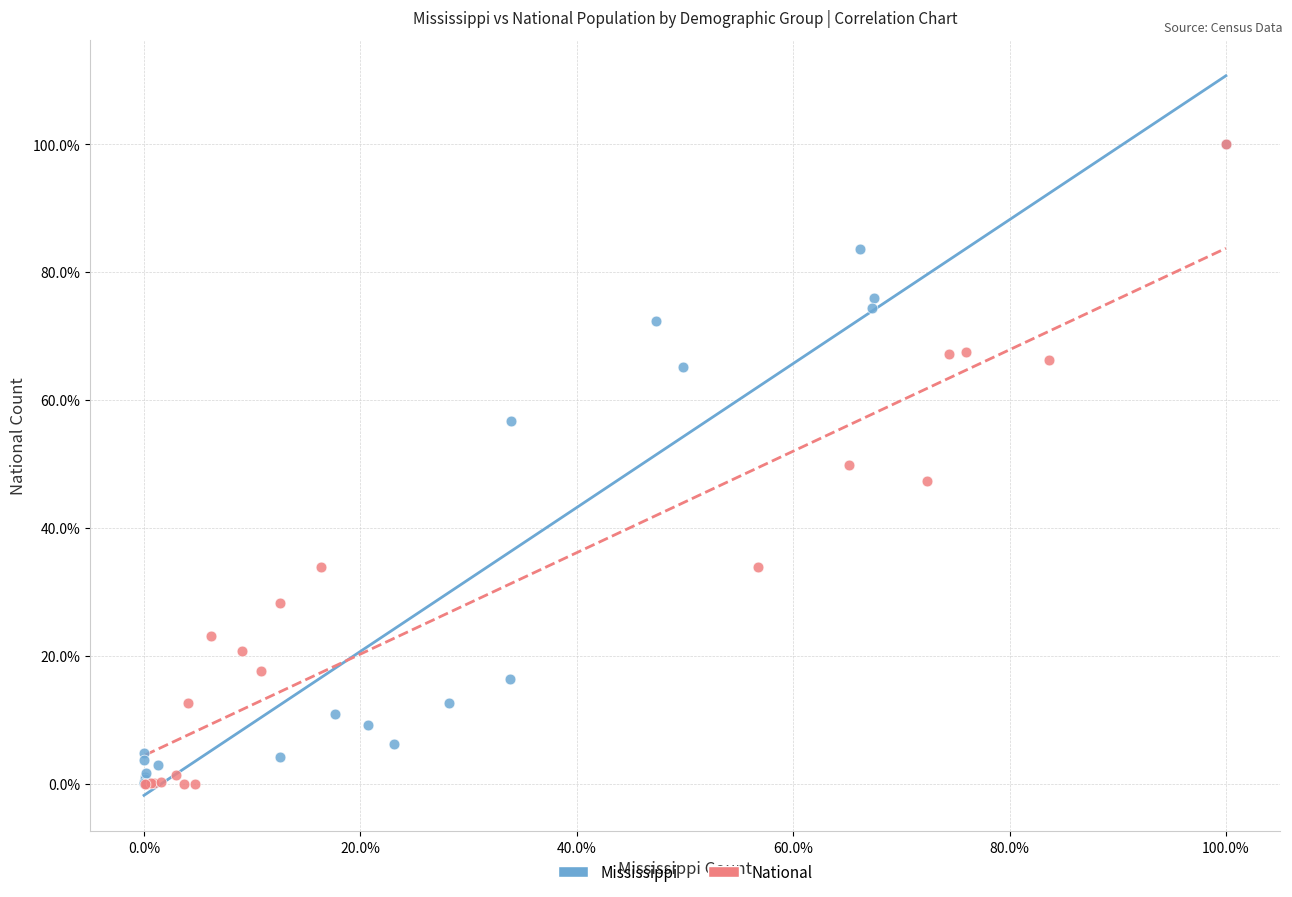

Which series has the largest Y range (max minus min)?

National